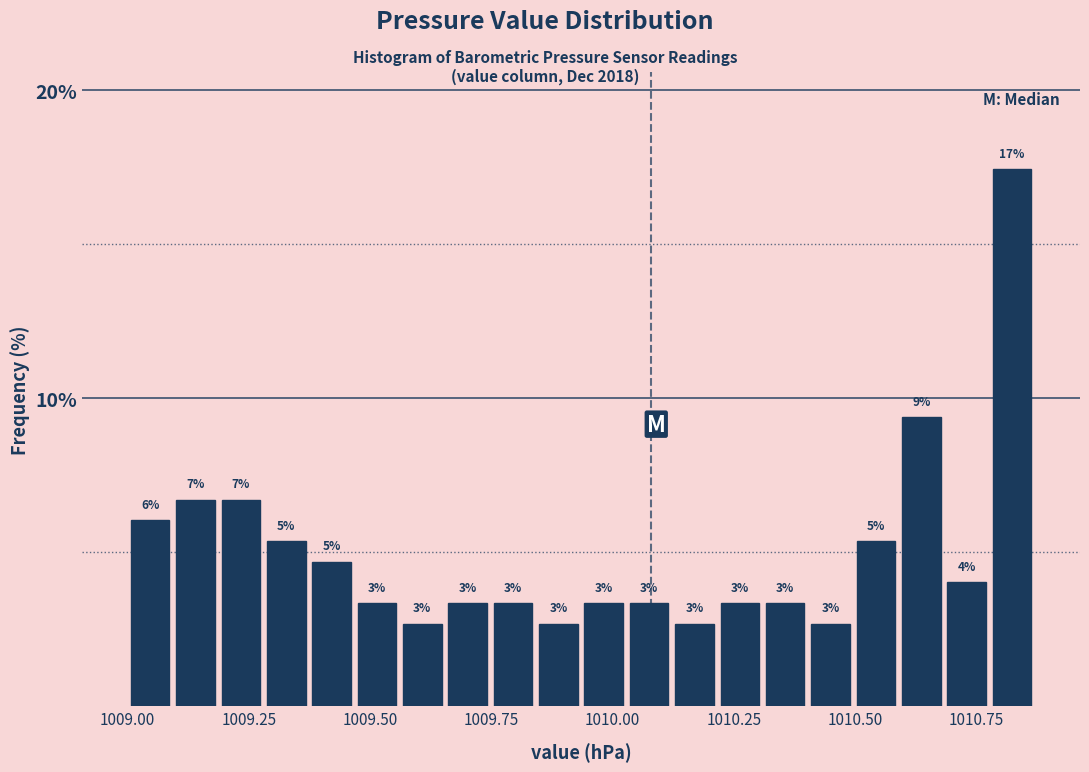

Read against the x-axis, roughly where is the centre of the tallest bar?

1010.80